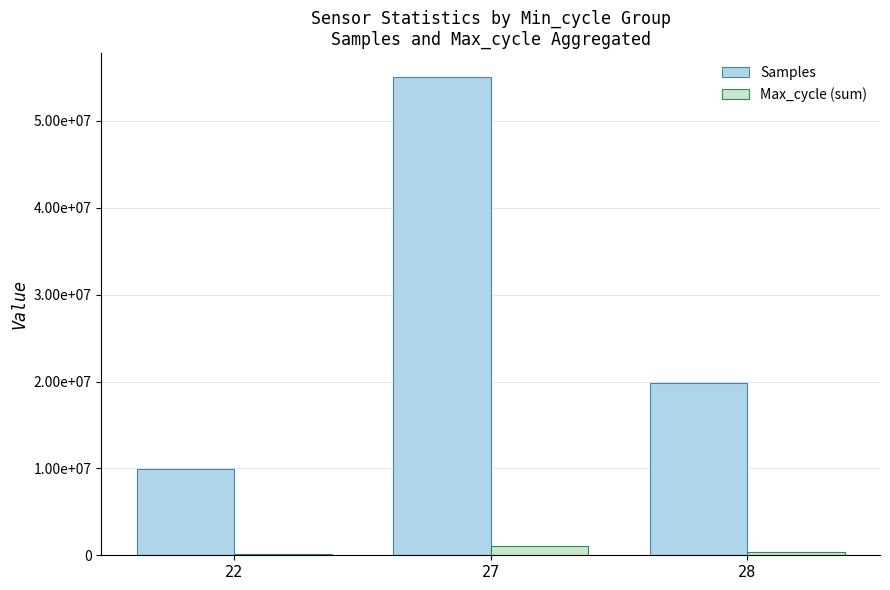

What are all the series names shown in the legend?

Samples, Max_cycle (sum)